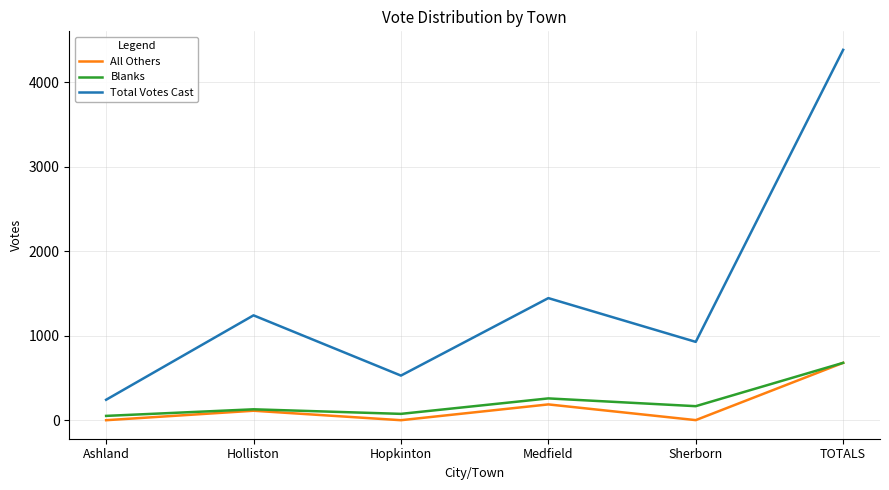

Is it true that Total Votes Cast equals 690 at Hopkinton?

False